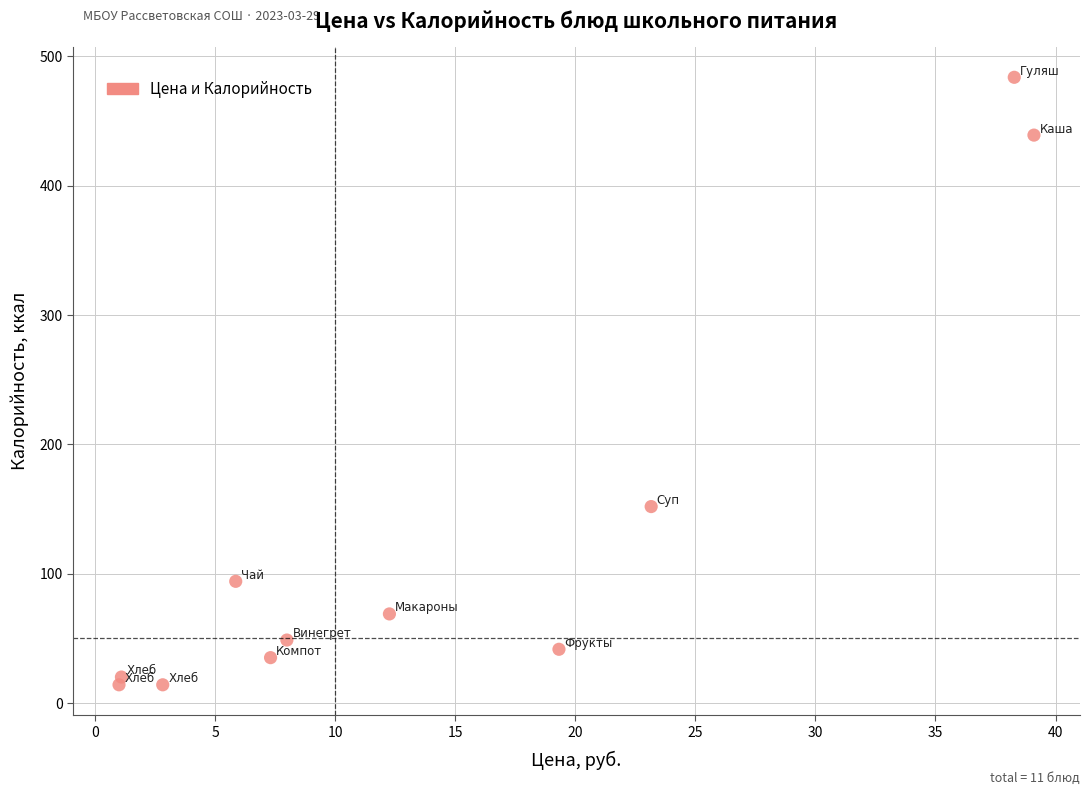

What Y value in the scatter plot is closest to 248?

151.8